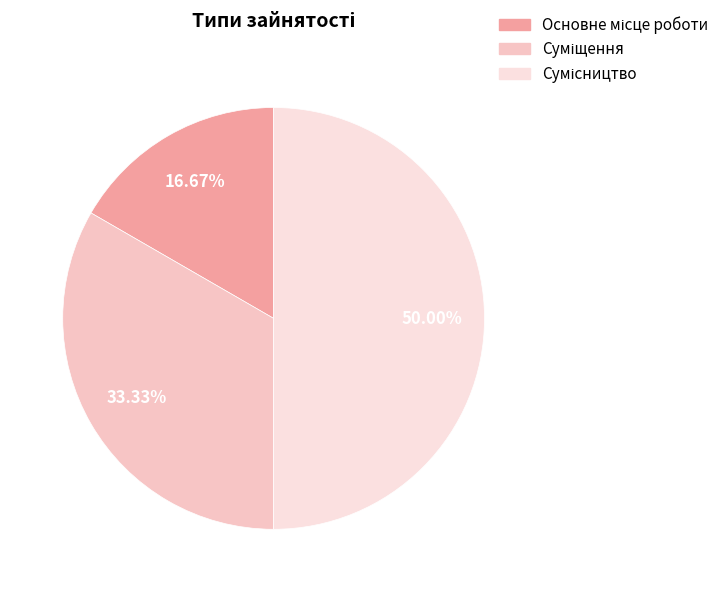

How many slices are in this pie chart?

3